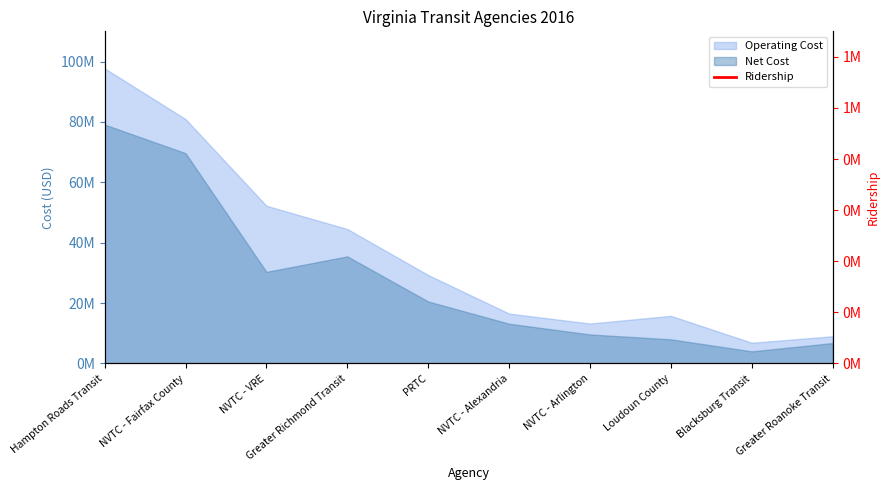

True or false: the data shows 760587 at Loudoun County.

False